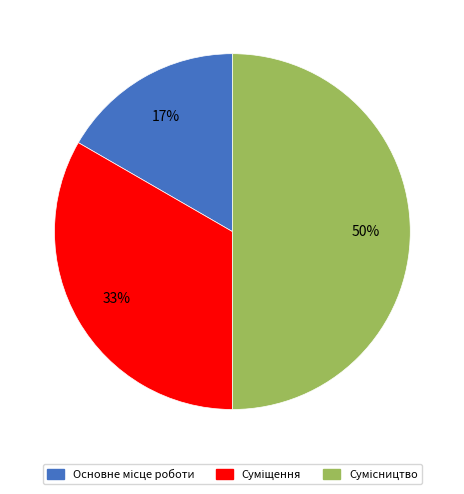

To the nearest percent, what is the average slice percentage?

33%